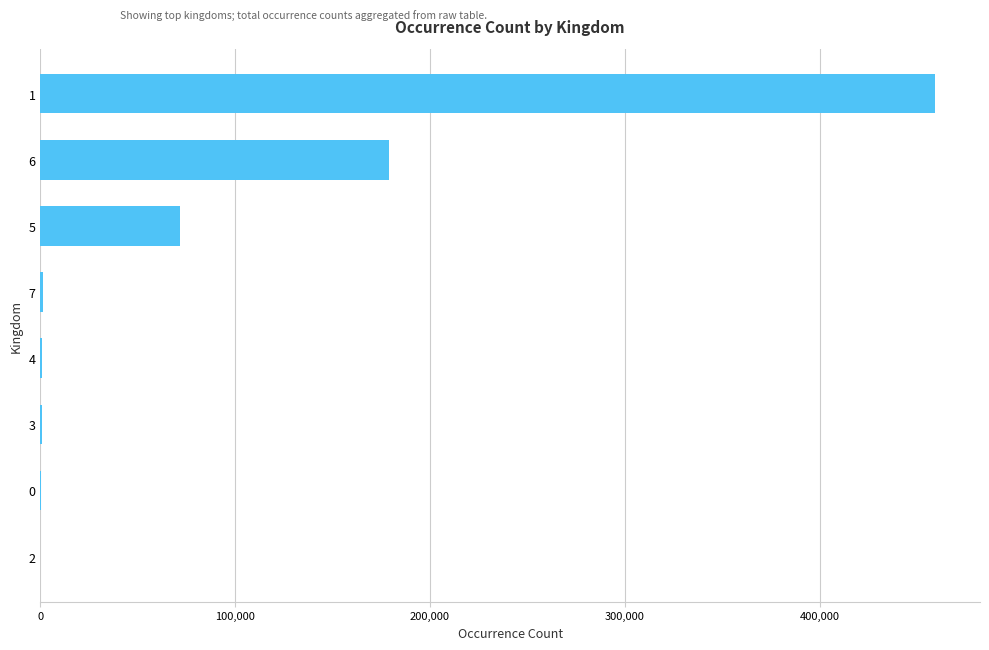

What is the sum of all values?

713195